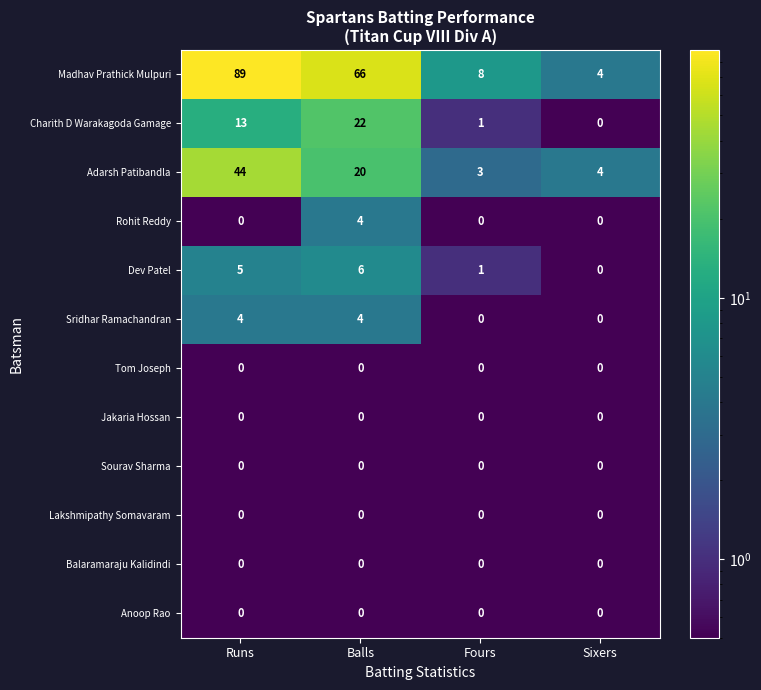

Which series has the largest range (max minus min)?

Madhav Prathick Mulpuri